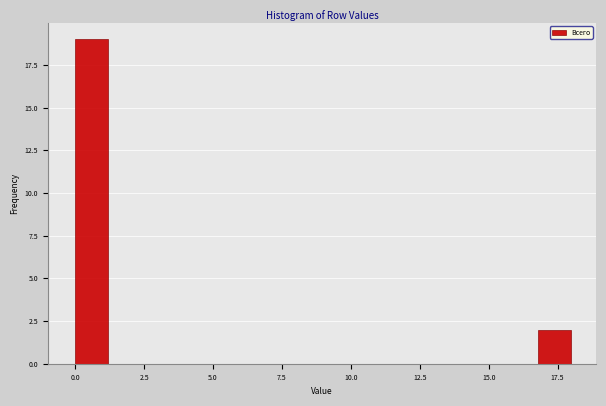

Around what value on the x-axis is the tallest bar? Give the approximate position of its centre, as read against the axis.

0.5